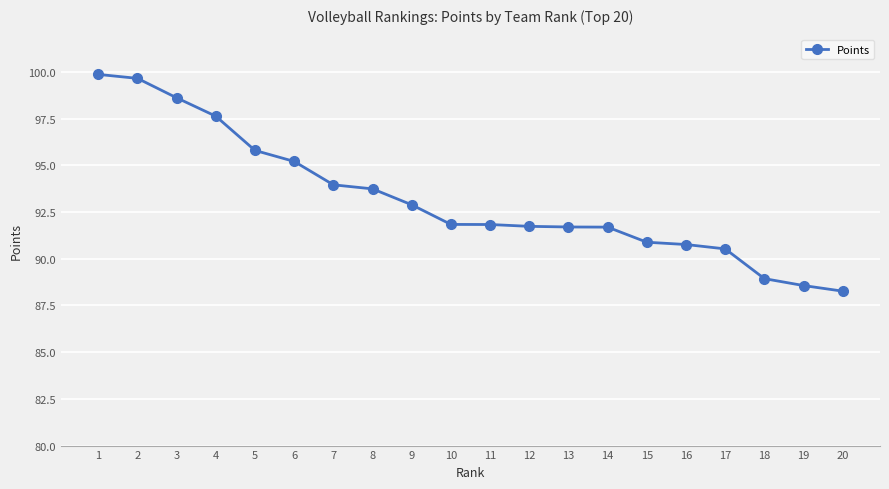

What is the value of the 14th point from the left?

91.7